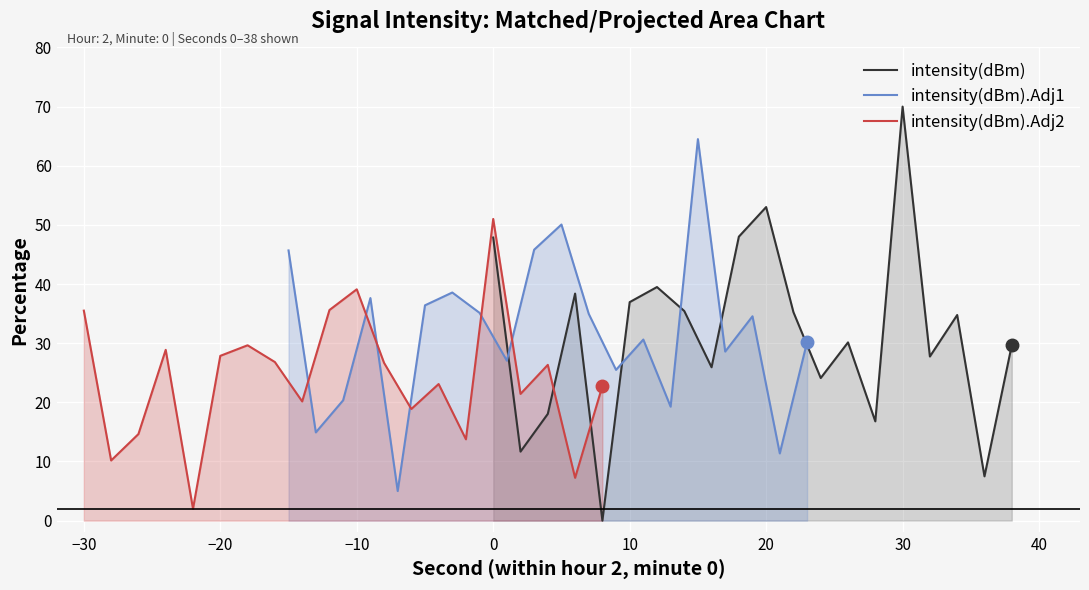

What is the minimum value for intensity(dBm).Adj2?

2.0